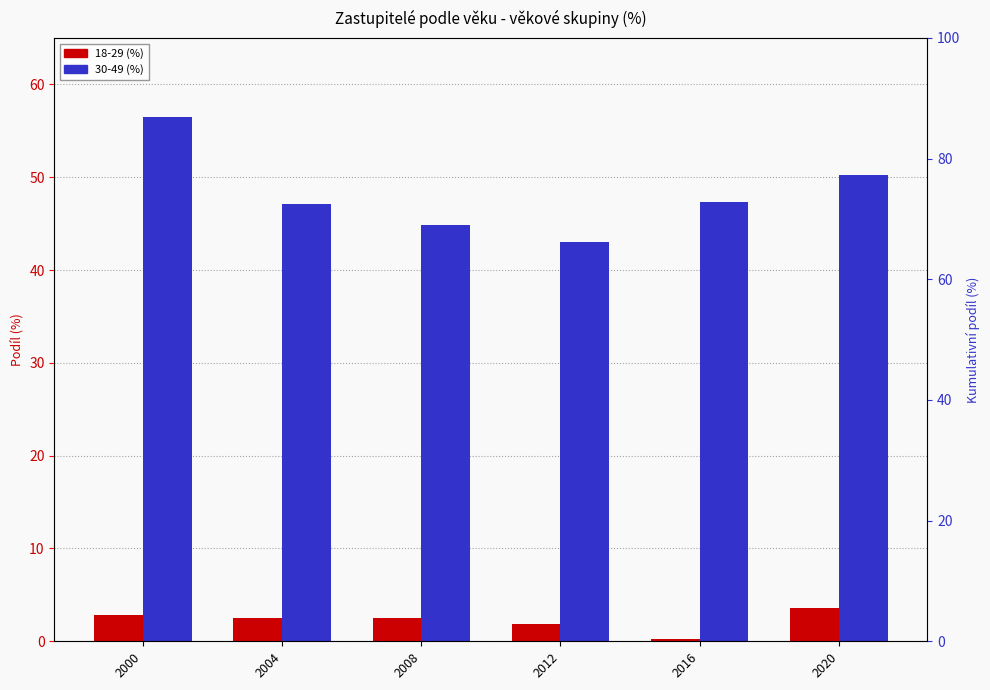

What is the difference between the highest and lowest values at 2004?

44.6